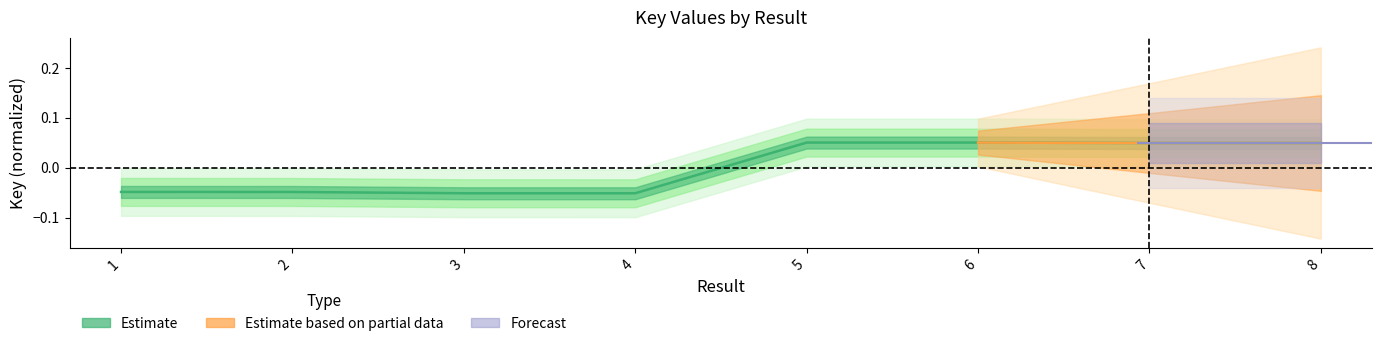

The chart shows a value of 0.1 at 6. True or false?

True